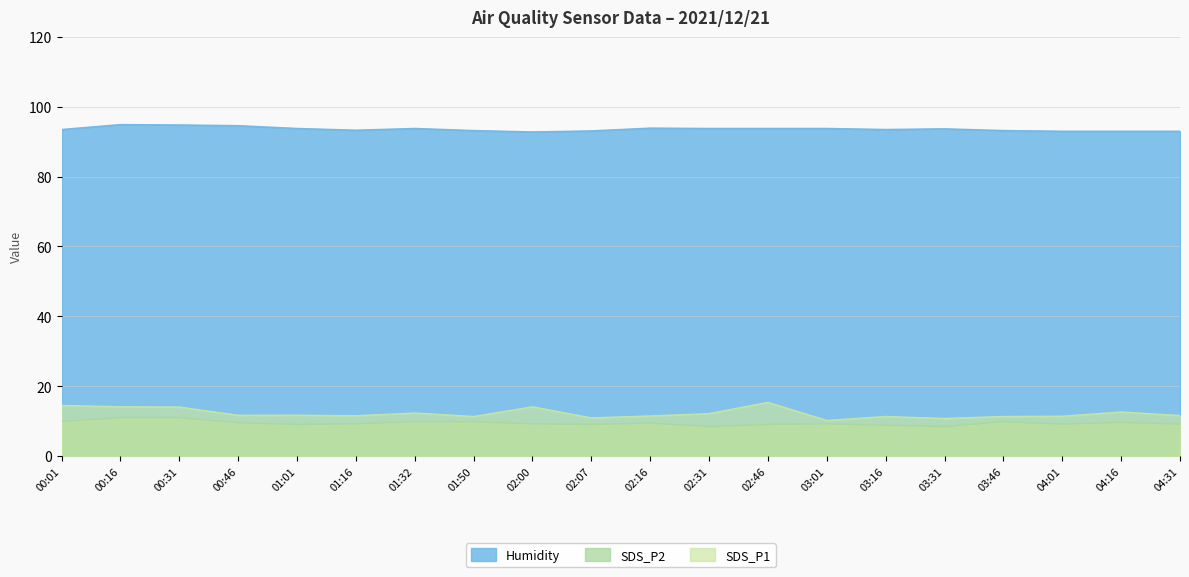

What are all the series names shown in the legend?

Humidity, SDS_P2, SDS_P1